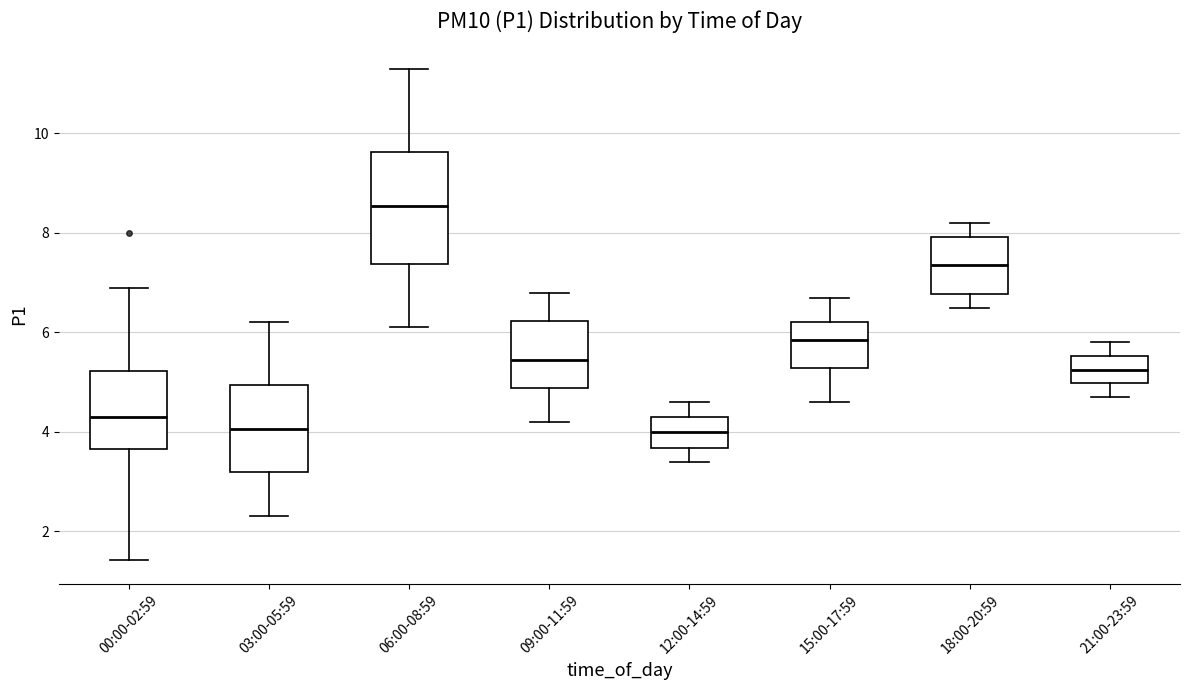

Which box has the highest median line?

06:00-08:59